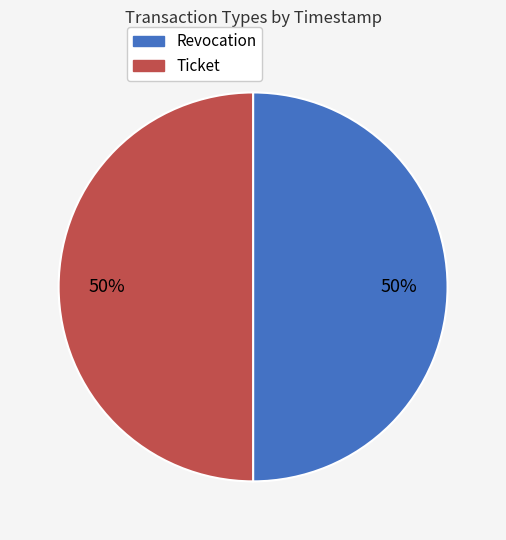

What percentage is the Revocation slice, to the nearest percent?

50%